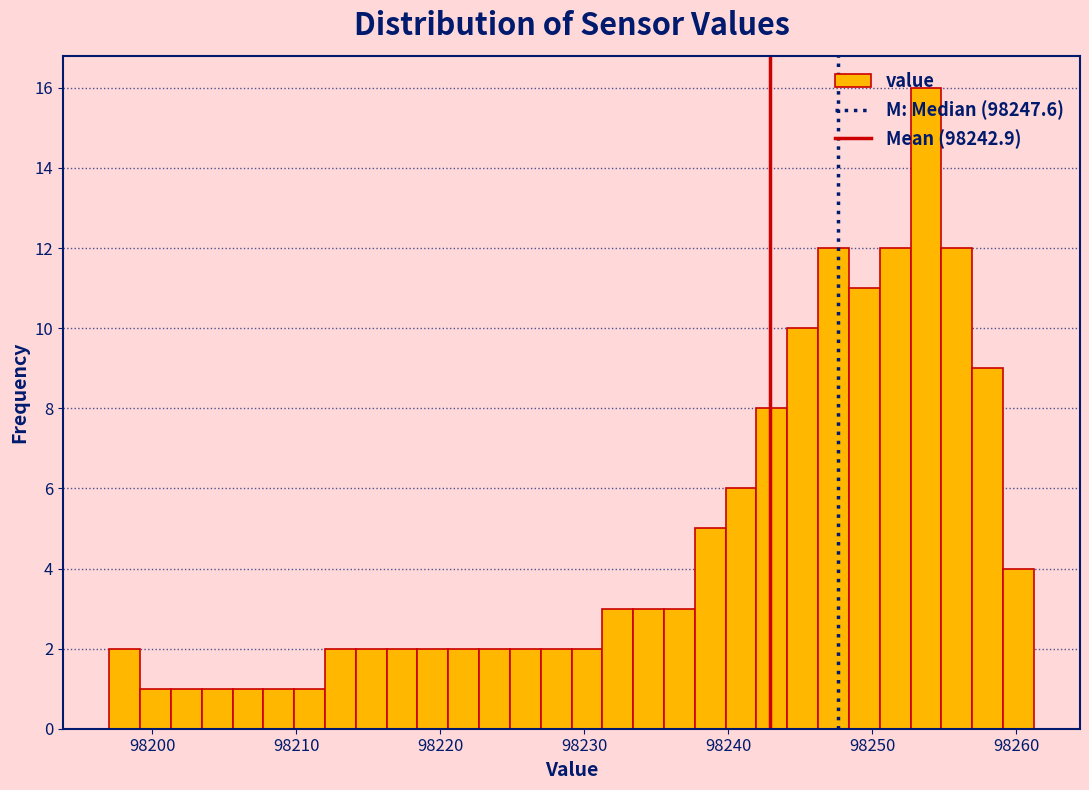

Read against the x-axis, roughly where is the centre of the tallest bar?

98254